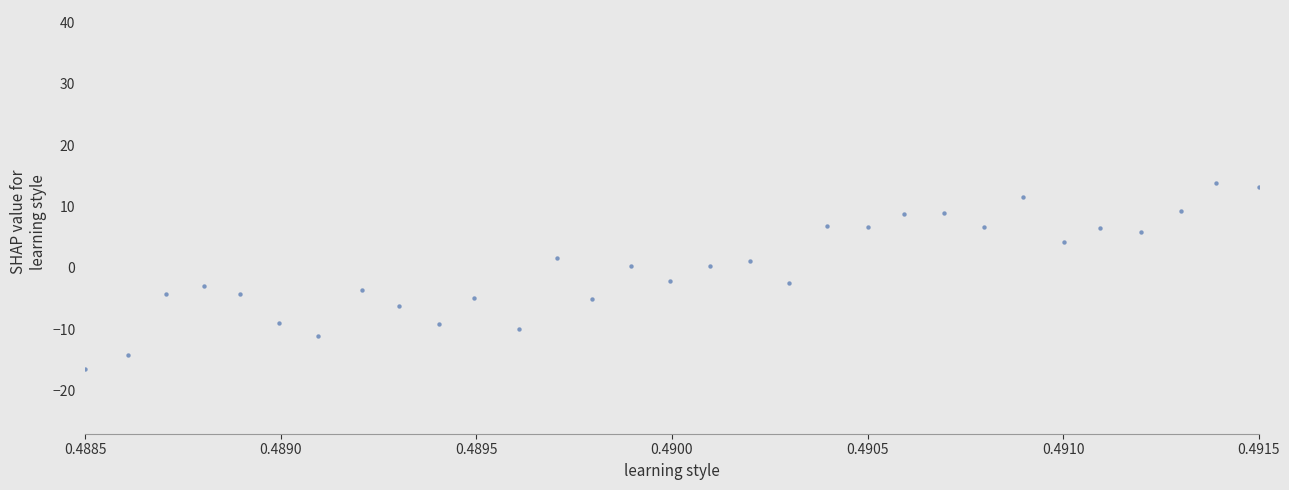

What is the range of Y values (max minus min)?

30.2